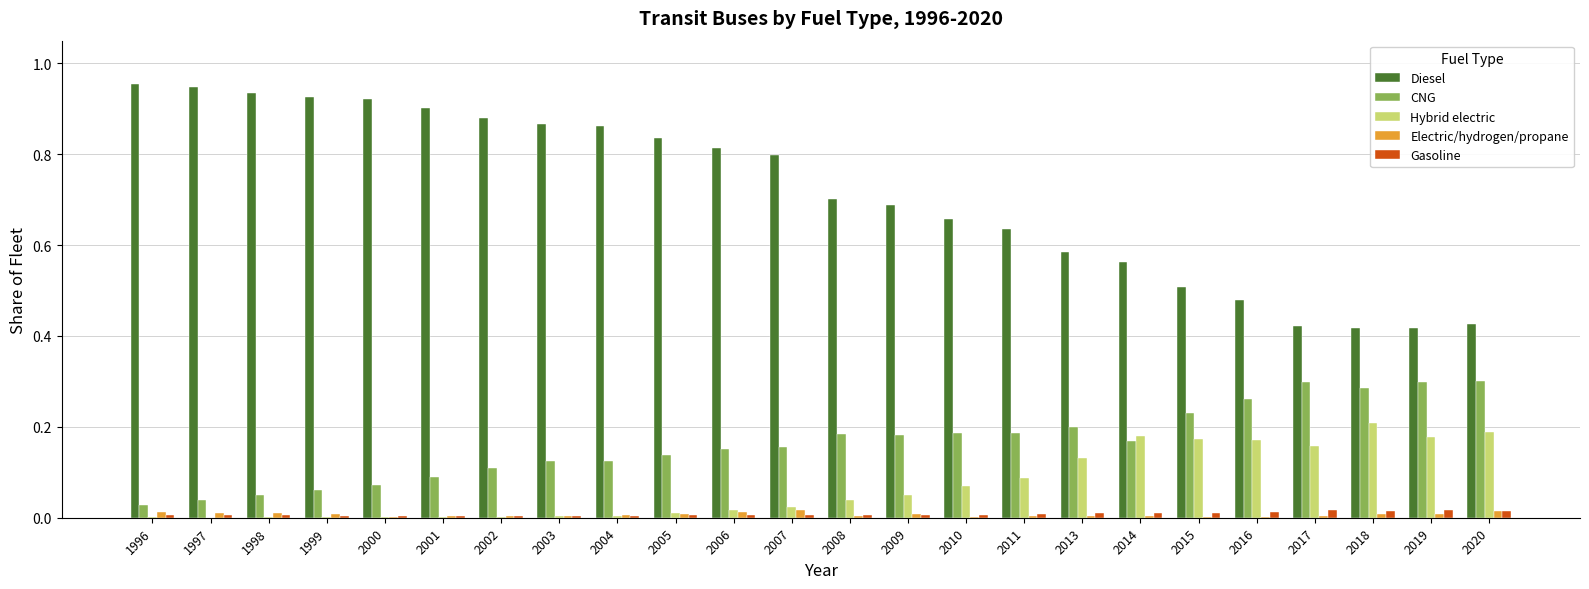

True or false: CNG has a value of 0.1 at 2017.

False